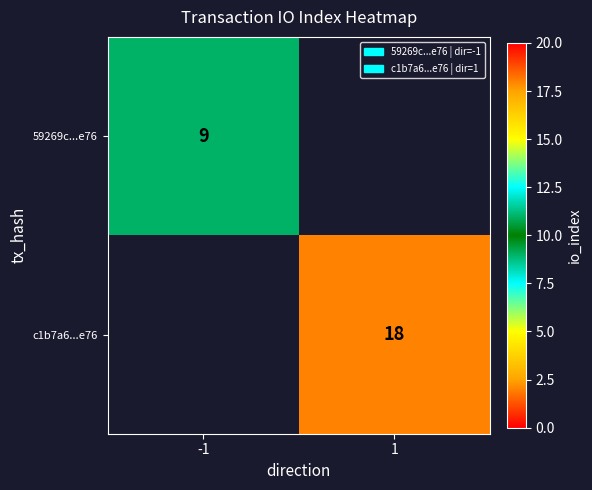

True or false: 59269c...e76 has a value of 5 at -1.

False